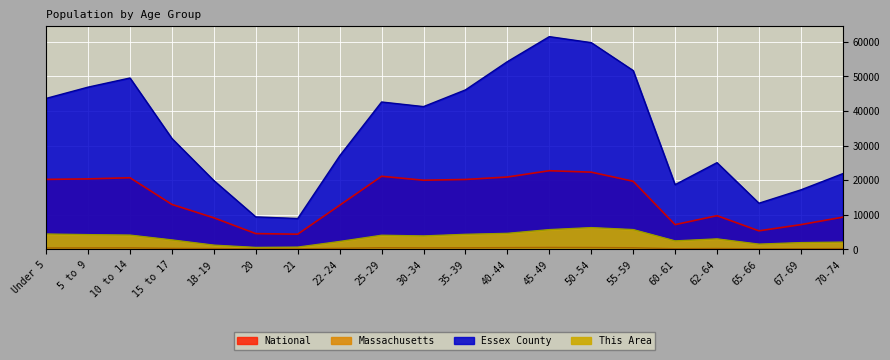

True or false: Essex County has more than 1 points higher than both neighbors.

True